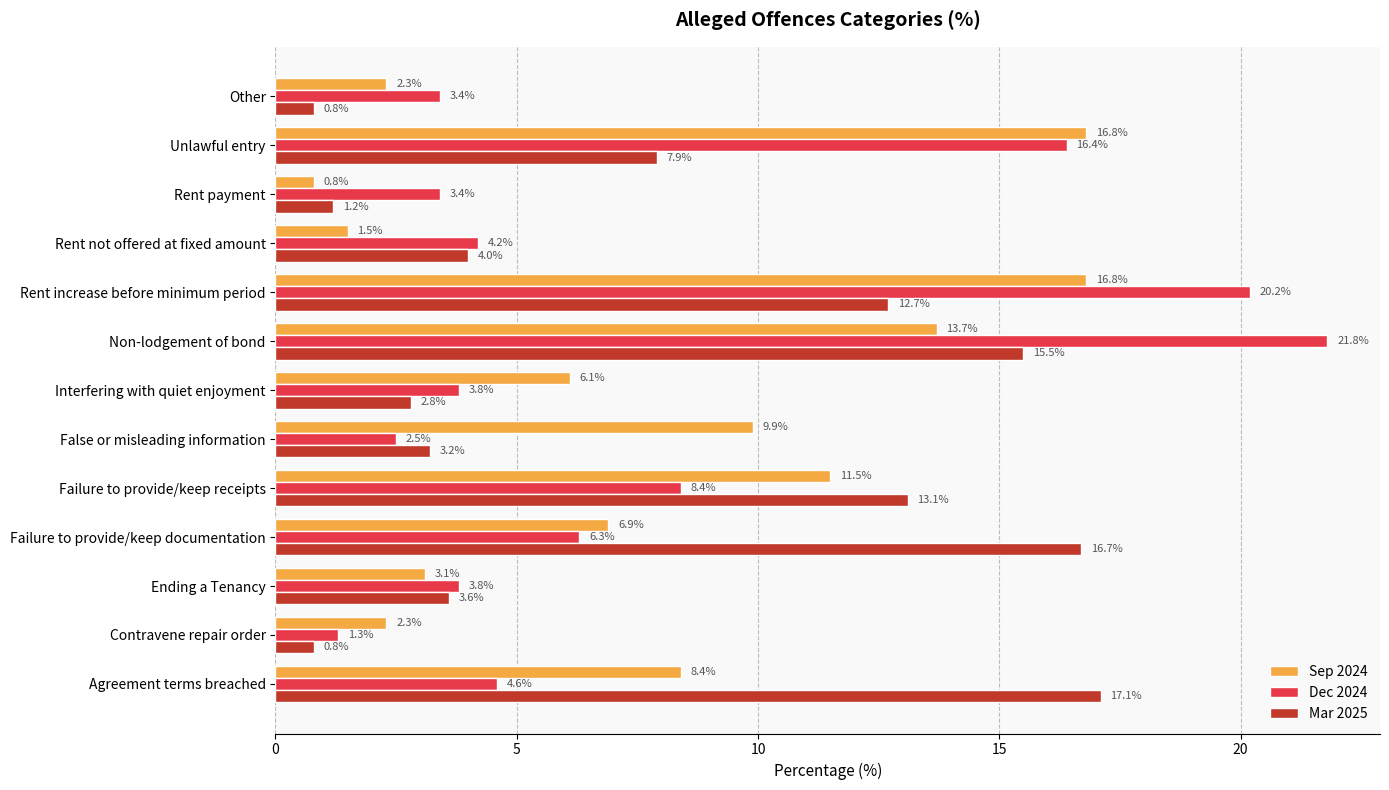

What is the maximum value for Sep 2024?

16.8